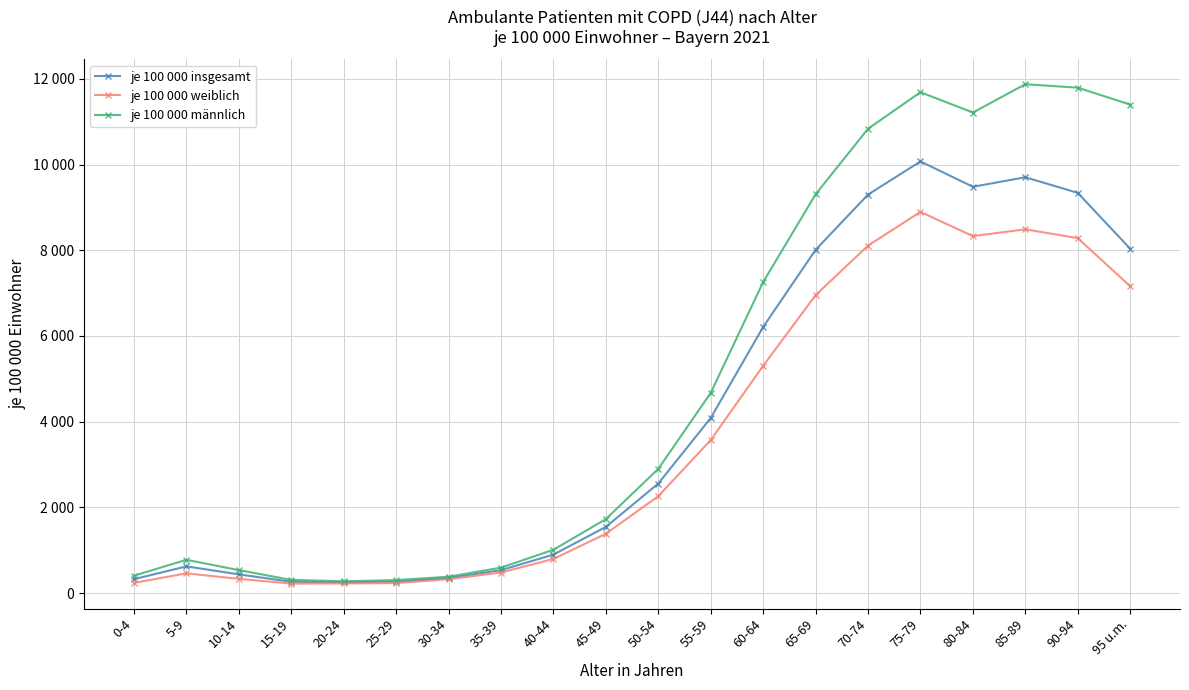

Rank the series by their maximum value, from highest to lowest.

je 100 000 männlich, je 100 000 insgesamt, je 100 000 weiblich